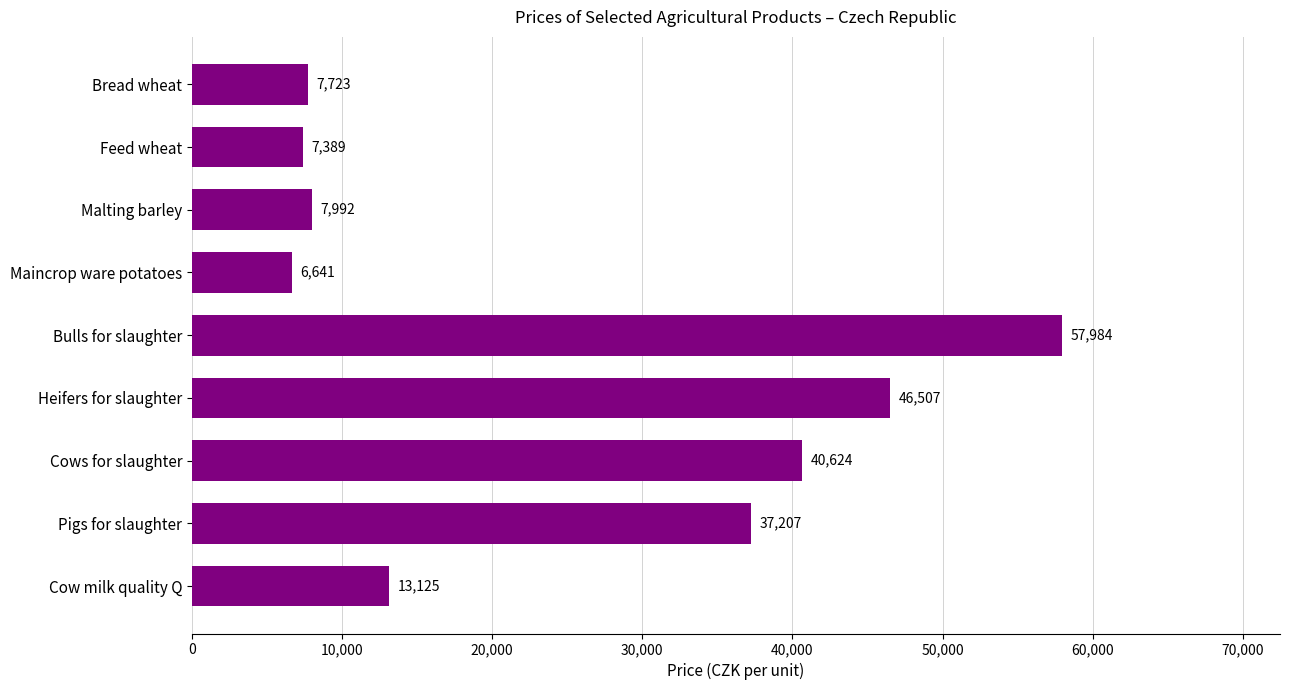

List the labels in order of value, smallest first.

Maincrop ware potatoes, Feed wheat, Bread wheat, Malting barley, Cow milk quality Q, Pigs for slaughter, Cows for slaughter, Heifers for slaughter, Bulls for slaughter